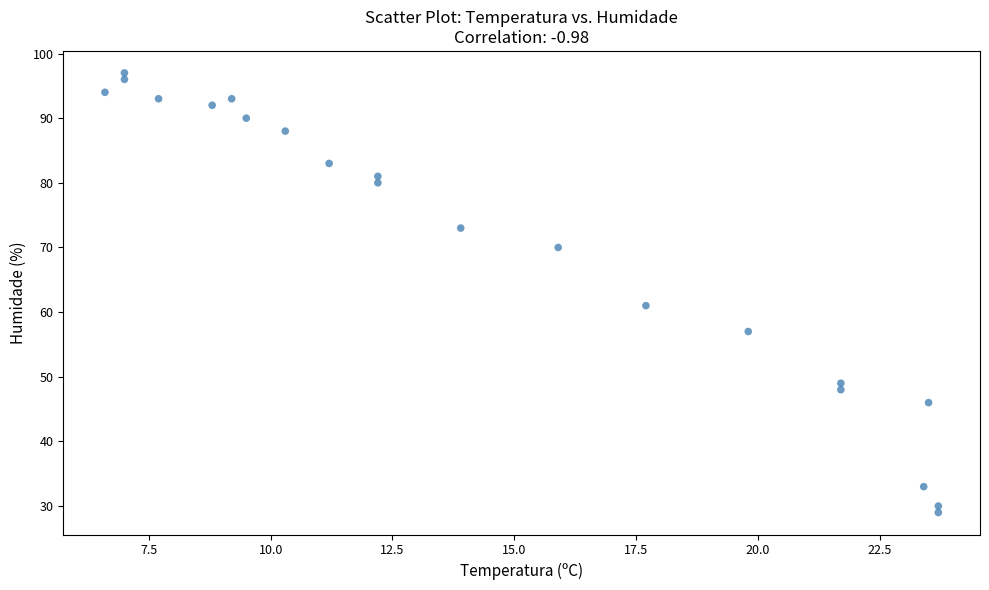

What Y value in the scatter plot is closest to 63?

61